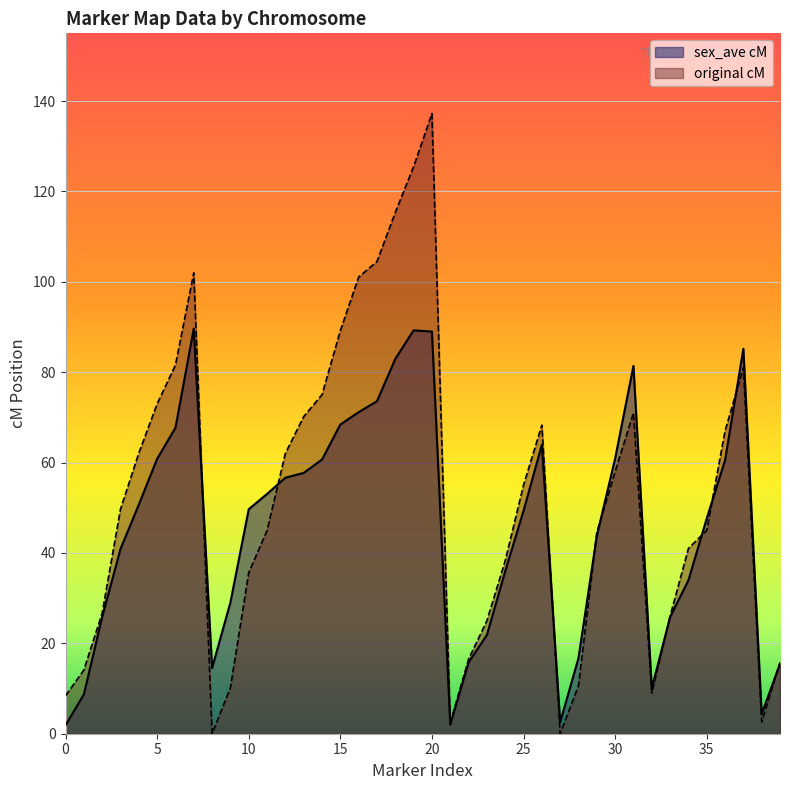

Which category has the highest value across all series?

20